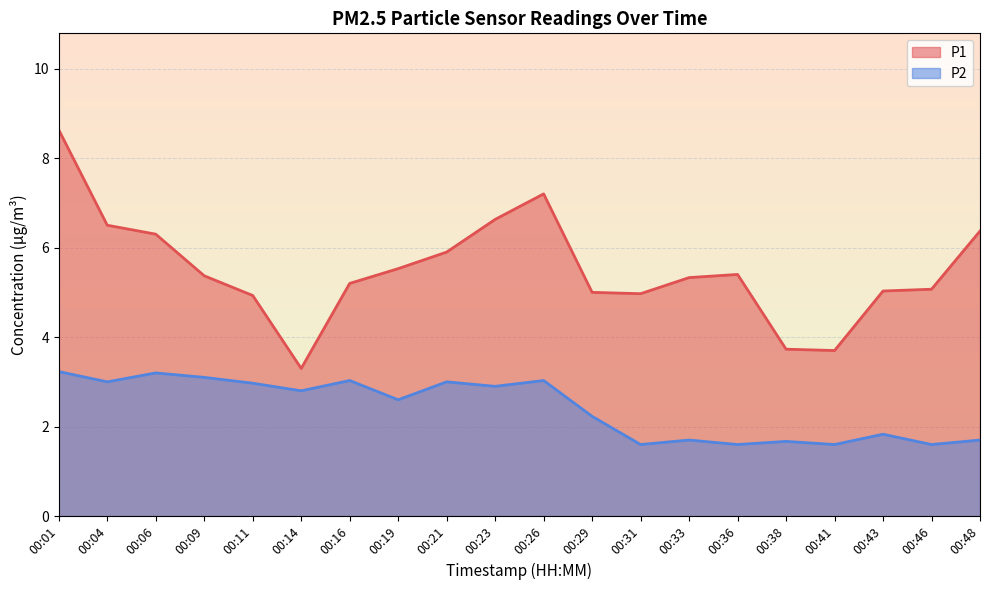

In P2, how many points are higher than both neighbors (excluding endpoints)?

7